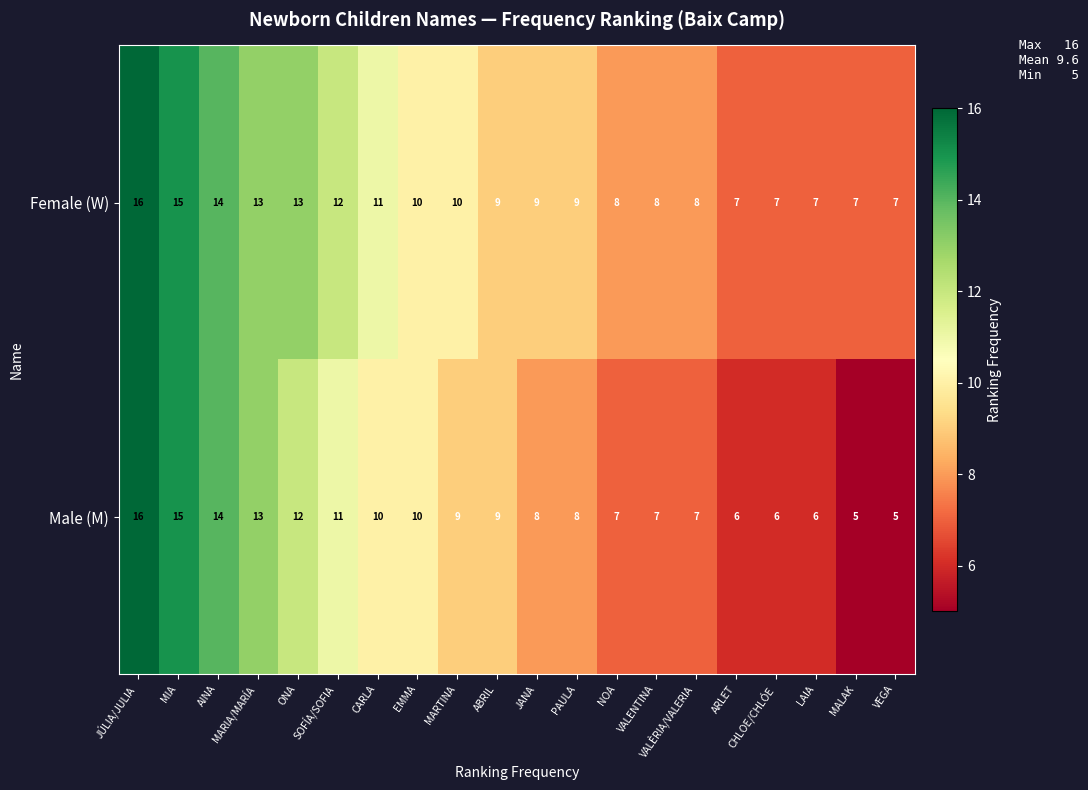

What is the highest value of the Male (M) series?

16